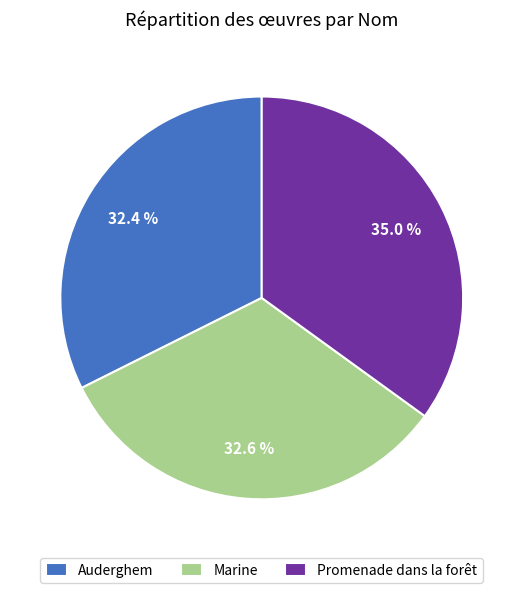

To the nearest percent, what percentage of the pie is Marine?

33%